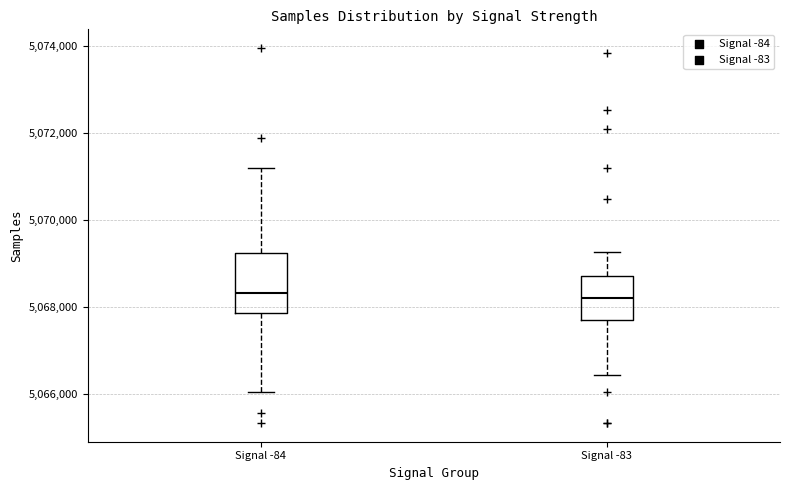

Comparing the boxes themselves (not the whiskers), which one is the tallest?

Signal -84